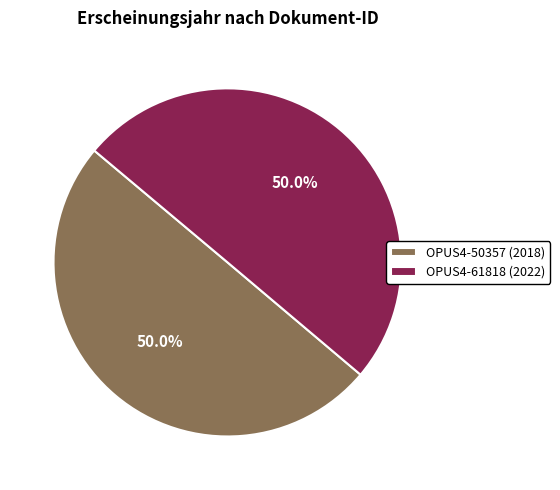

What percentage is NOT represented by OPUS4-50357 (2018)?

50.0%